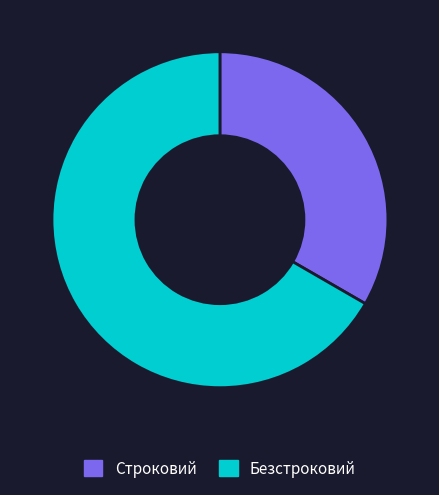

Approximately how many times larger is the value at Безстроковий compared to Строковий?

2.0